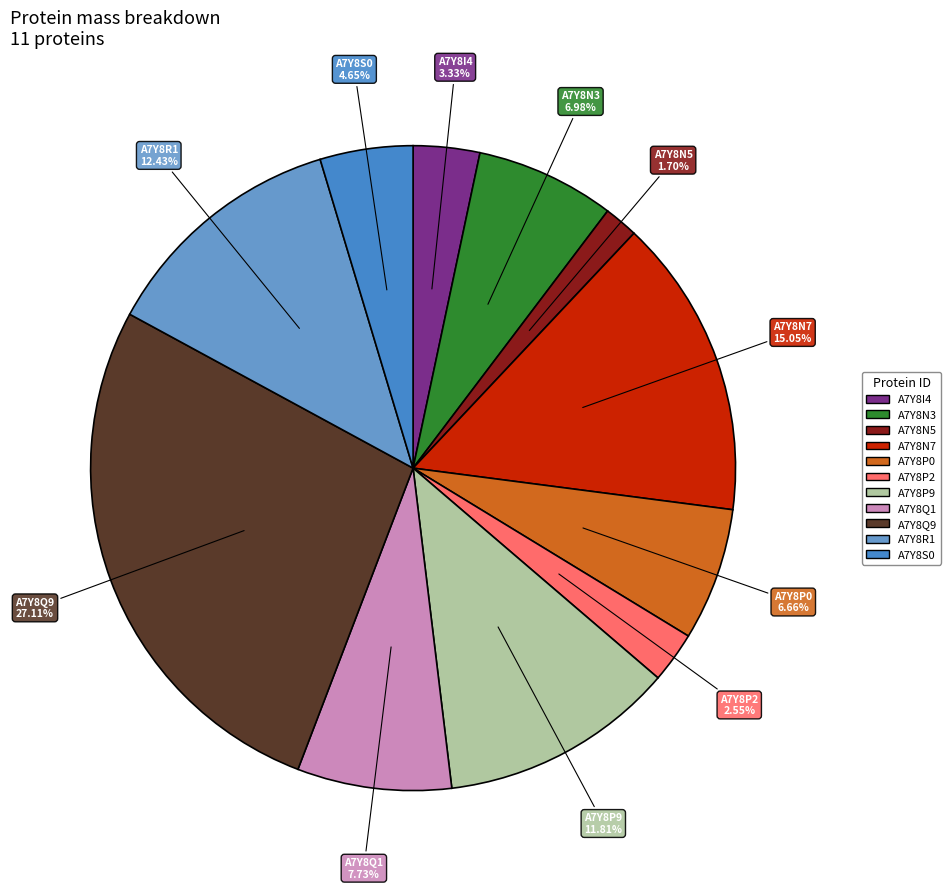

Between A7Y8P0 and A7Y8Q9, which is larger?

A7Y8Q9